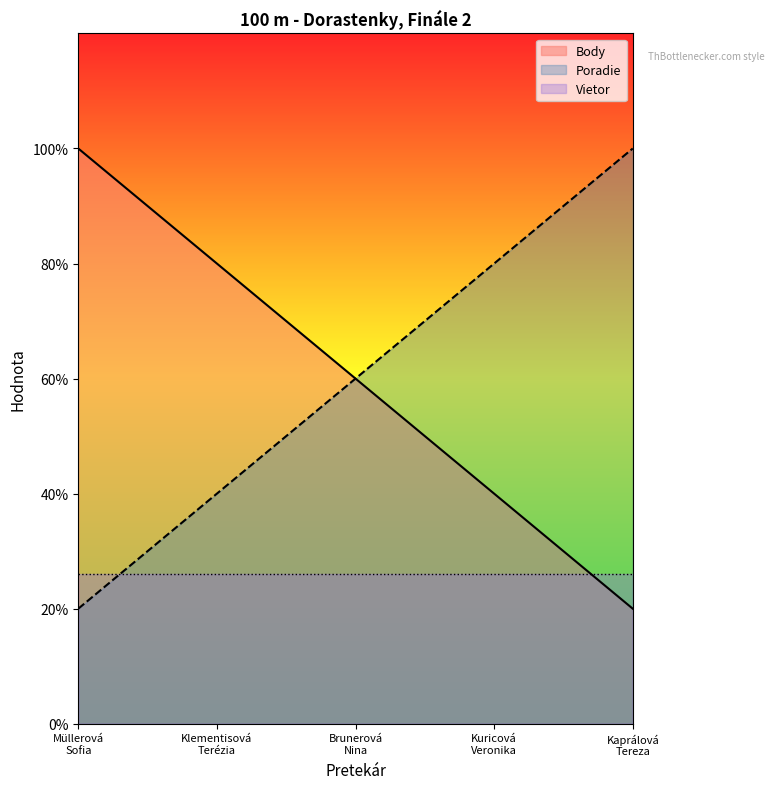

What position from the right is Müllerová
Sofia?

5